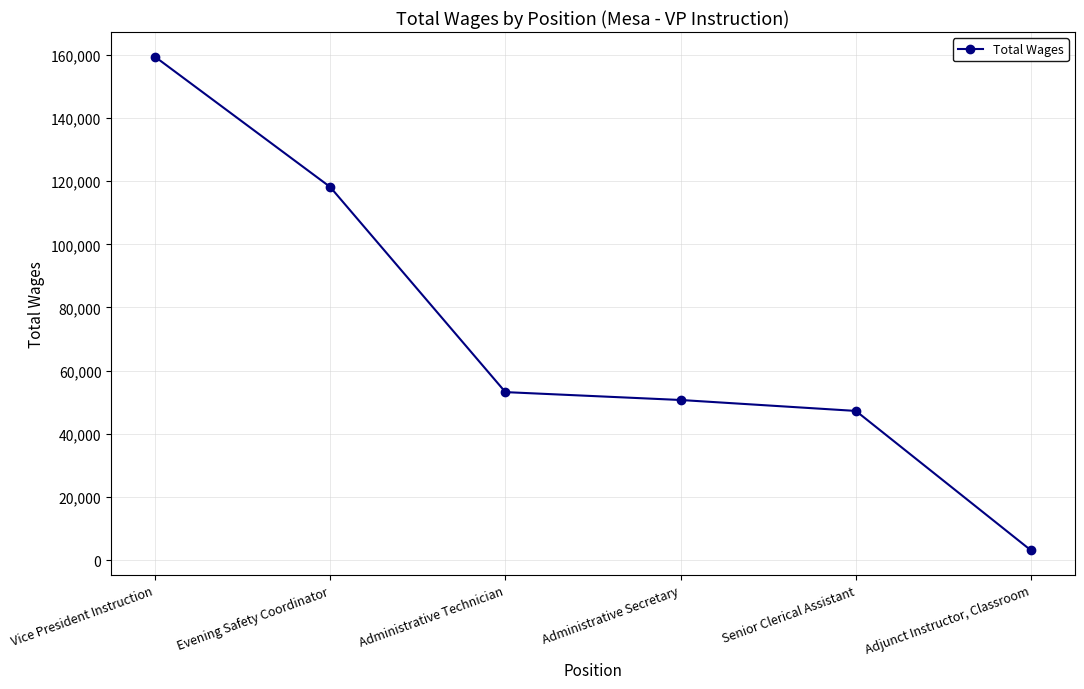

What position from the right is Evening Safety Coordinator?

5